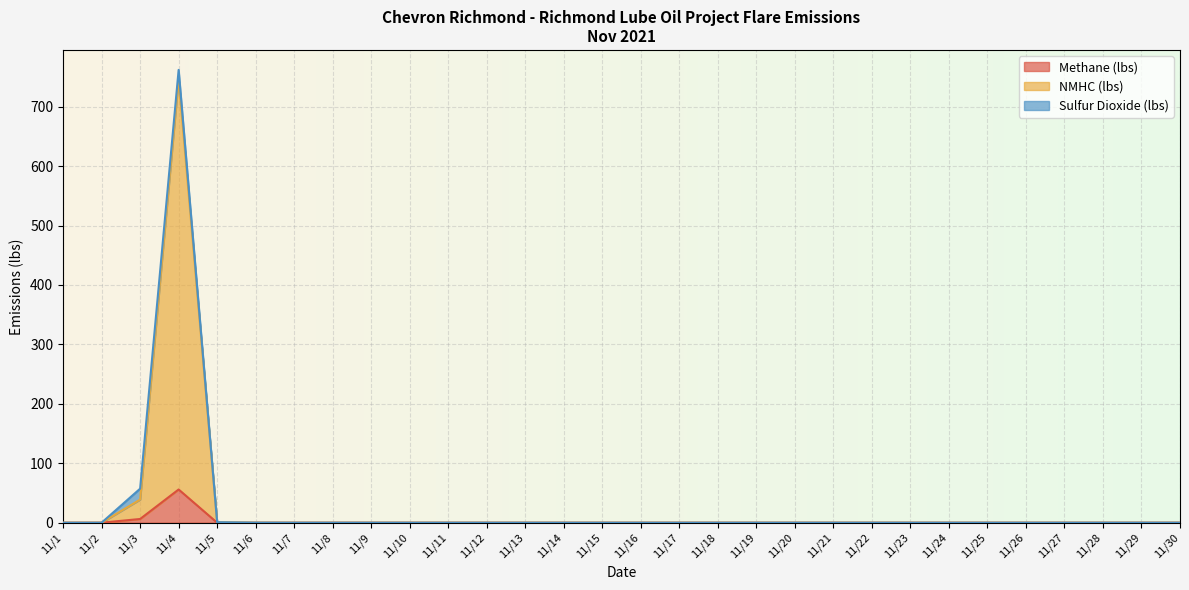

What is the sum of all NMHC (lbs) values?

787.4